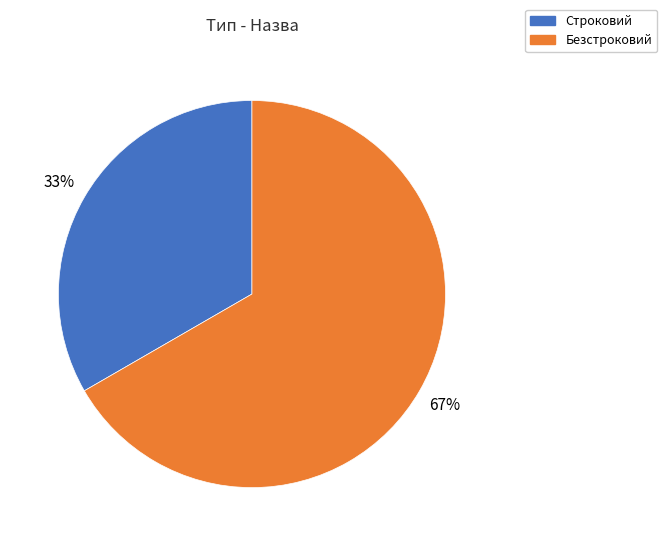

Rank the categories by value from highest to lowest.

Безстроковий, Строковий